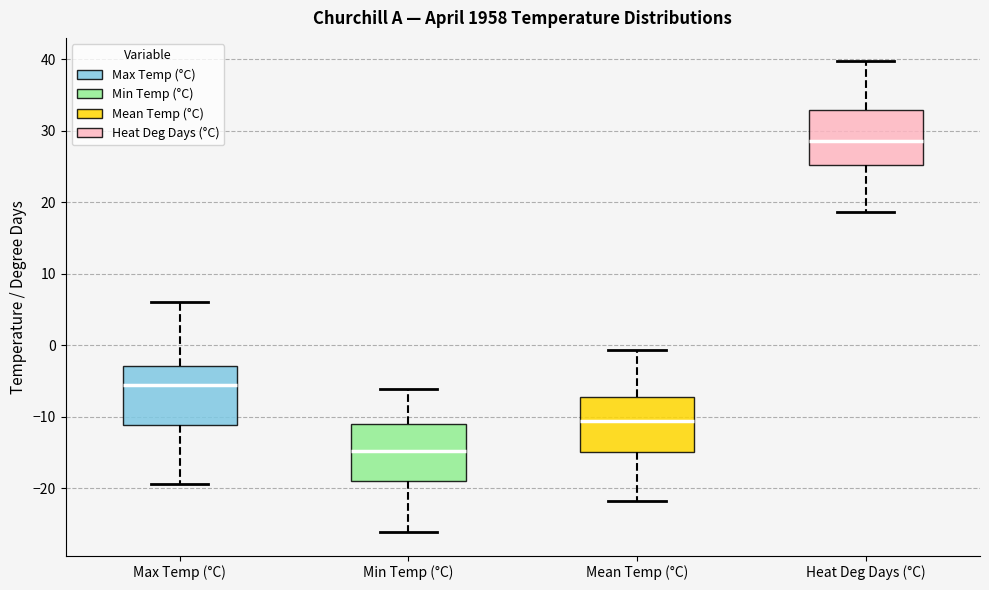

Where is the upper edge of the box for Min Temp (°C) on the y-axis? The values are not printed on the chart, so give them approximately, as read against the axis.

-11